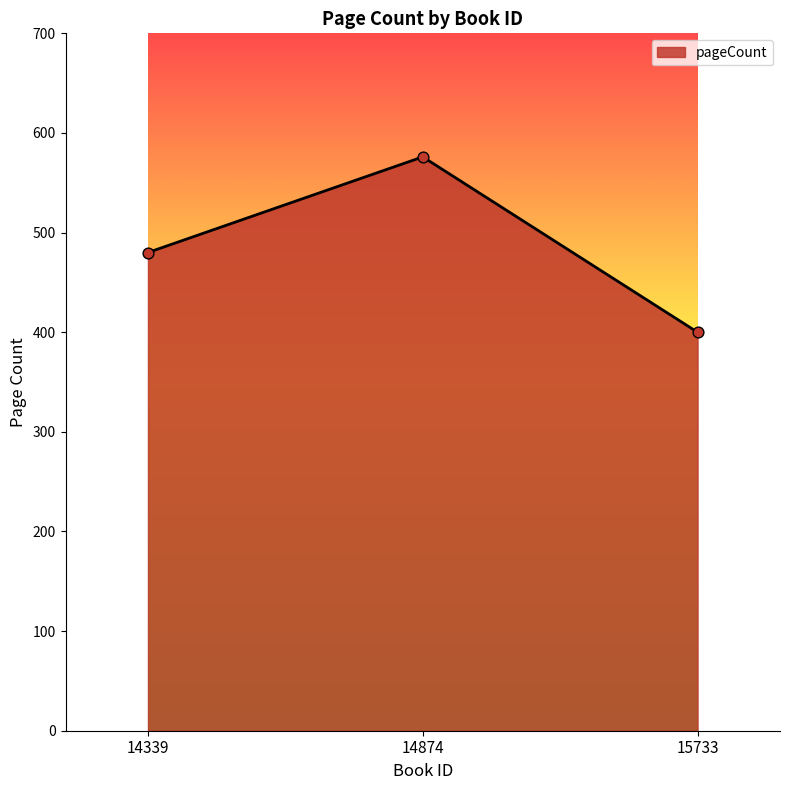

Between 14874 and 15733, which is larger?

14874